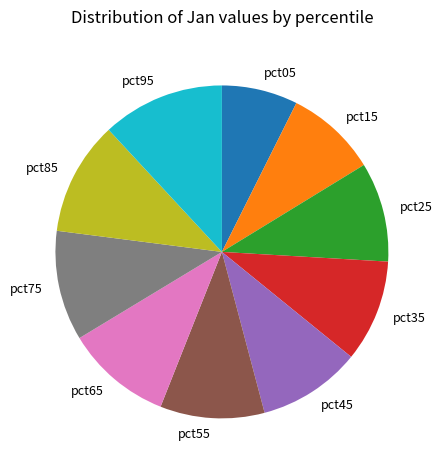

Do pct35 and pct05 together represent more than half of the pie?

No